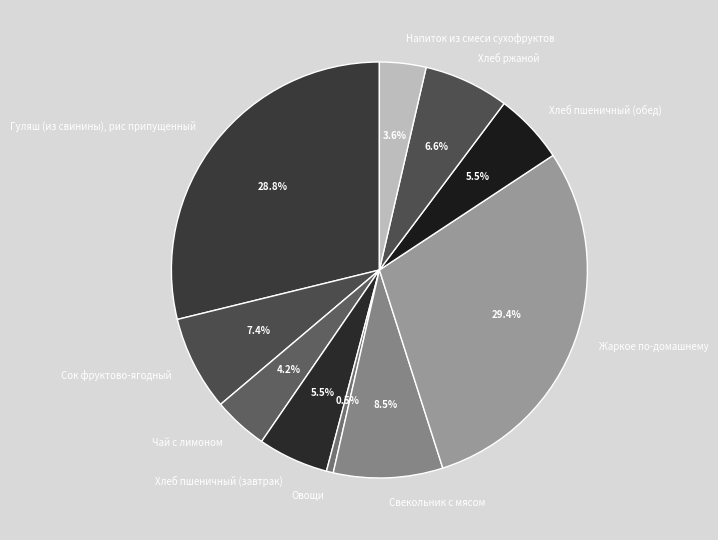

What is the ratio of the value at Хлеб пшеничный (завтрак) to the value at Хлеб пшеничный (обед)?

1.0